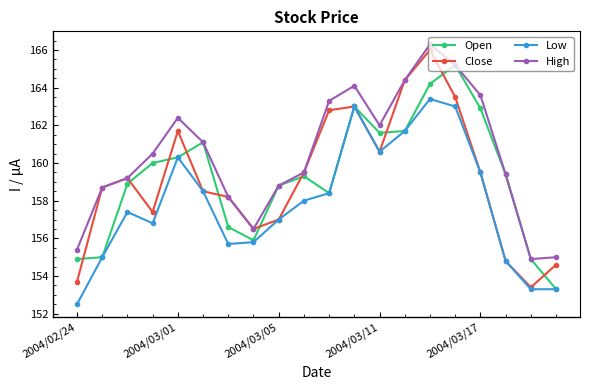

Reading left to right, transcribe all the data shown in this chart.

Open: 154.9	155.0	158.9	160.0	160.3	161.1	156.6	155.9	158.8	159.3	158.4	163.0	161.6	161.7	164.2	165.2	162.9	159.4	154.9	153.3
Close: 153.7	158.7	159.2	157.4	161.7	158.5	158.2	156.5	157.0	159.5	162.8	163.0	160.6	164.4	166.0	163.5	159.5	154.8	153.4	154.6
Low: 152.5	155.0	157.4	156.8	160.3	158.5	155.7	155.8	157.0	158.0	158.4	163.0	160.6	161.7	163.4	163.0	159.5	154.8	153.3	153.3
High: 155.4	158.7	159.2	160.5	162.4	161.1	158.2	156.5	158.8	159.5	163.3	164.1	162.0	164.4	166.3	165.2	163.6	159.4	154.9	155.0